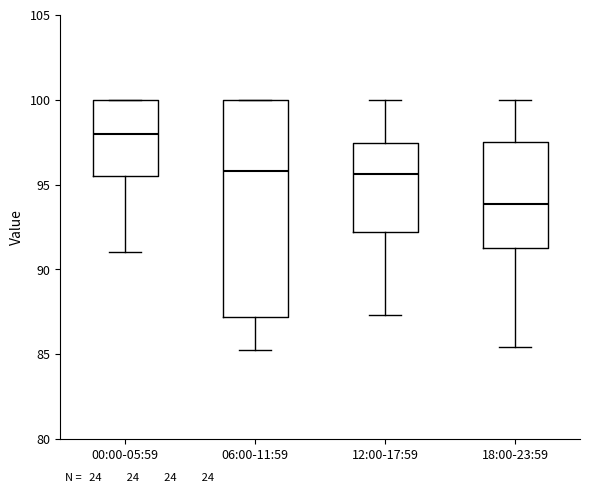

Which box has the lowest median line?

18:00-23:59